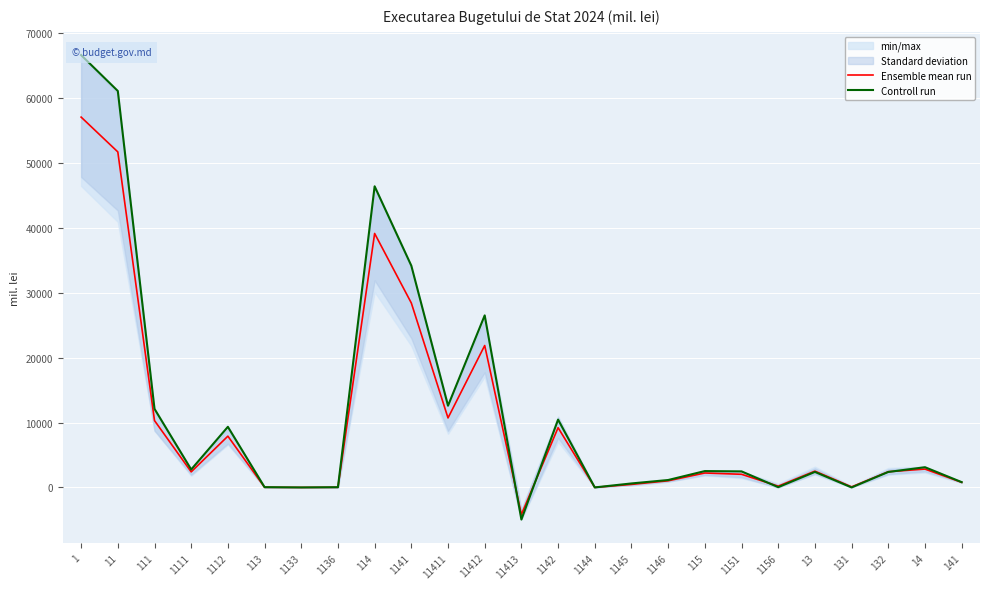

Reading right to left, transcribe all the data shown in this chart.

Ensemble mean run: 791.0	2835.5	2425.9	92.8	2518.7	200.3	2030.9	2231.2	1028.3	471.8	8.4	9210.1	-4164.6	21874.1	10715.0	28424.5	39143.2	23.5	3.0	26.6	7907.4	2402.7	10310.1	51711.0	57074.2
Controll run: 823.2	3119.2	2390.1	5.0	2395.1	47.8	2478.1	2525.9	1148.8	620.2	8.9	10456.1	-4942.0	26518.0	12600.0	34176.0	46410.0	42.0	7.1	49.1	9345.0	2768.9	12113.9	61098.9	66632.0